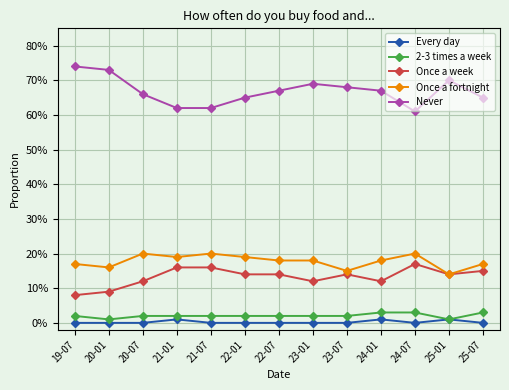

Is it true that Once a week equals 0.2 at 23-07?

False